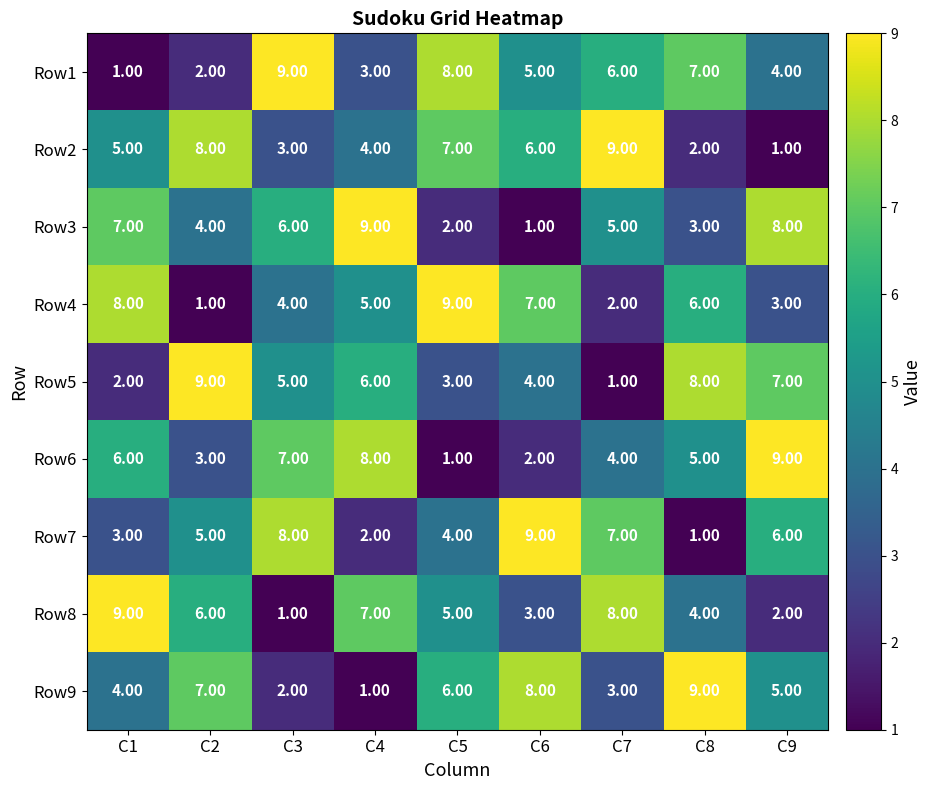

At how many categories does at least one series exceed 3?

9